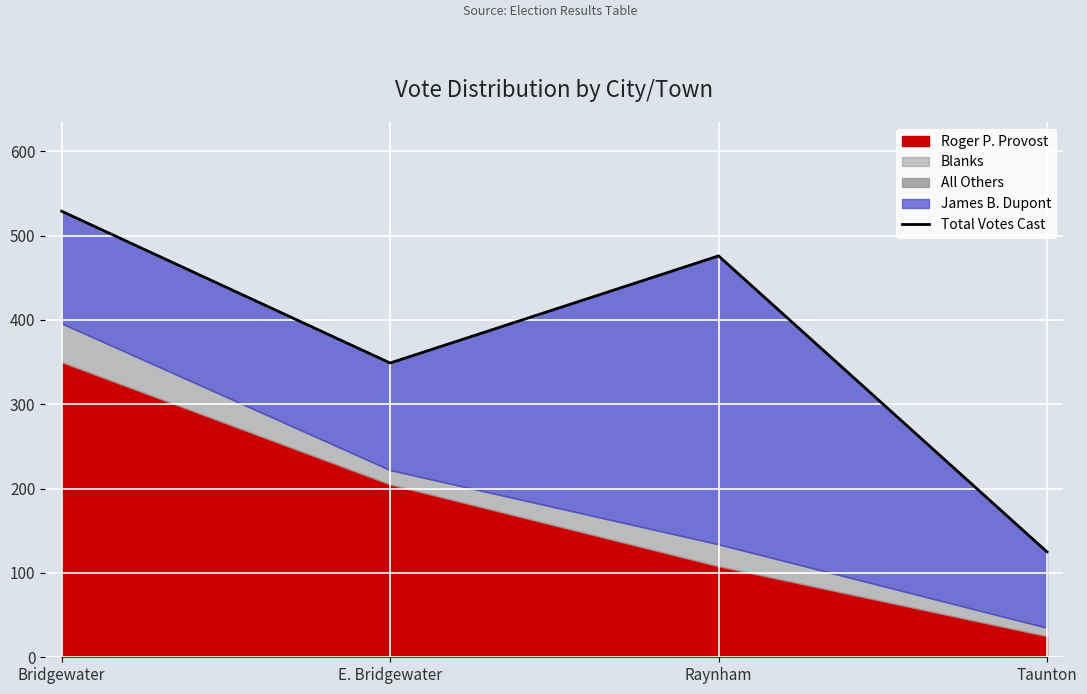

List the labels in order of value, smallest first.

Taunton, E. Bridgewater, Raynham, Bridgewater